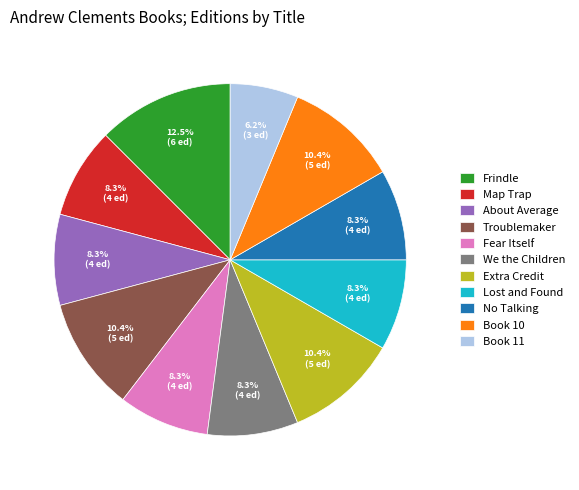

How many segments does this pie chart have?

11